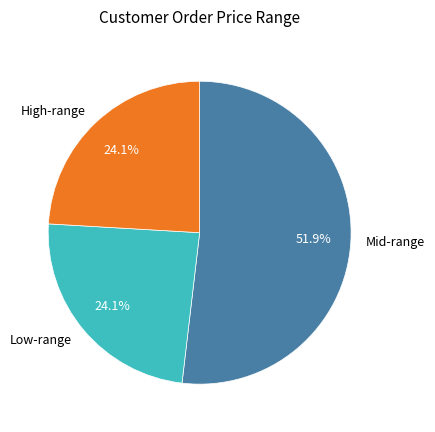

Which category has the biggest portion of the pie?

Mid-range